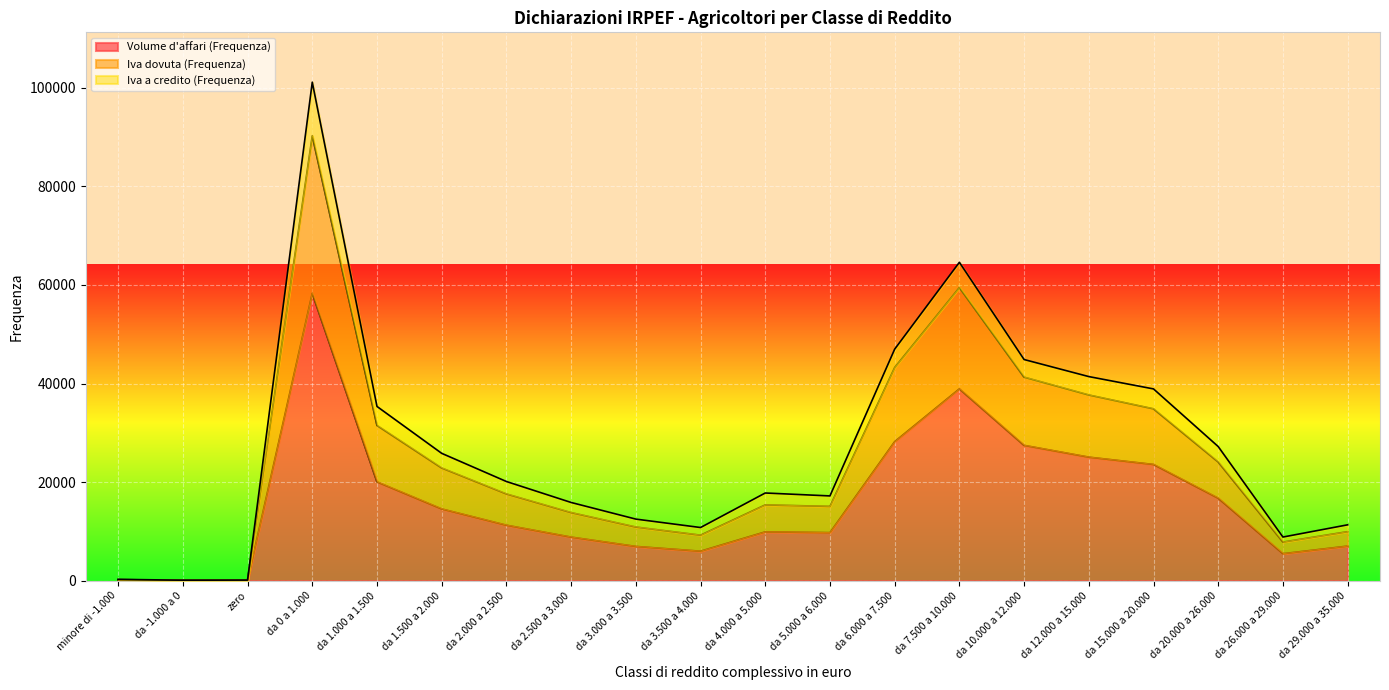

What is the label of the 7th point from the left?

da 2.000 a 2.500